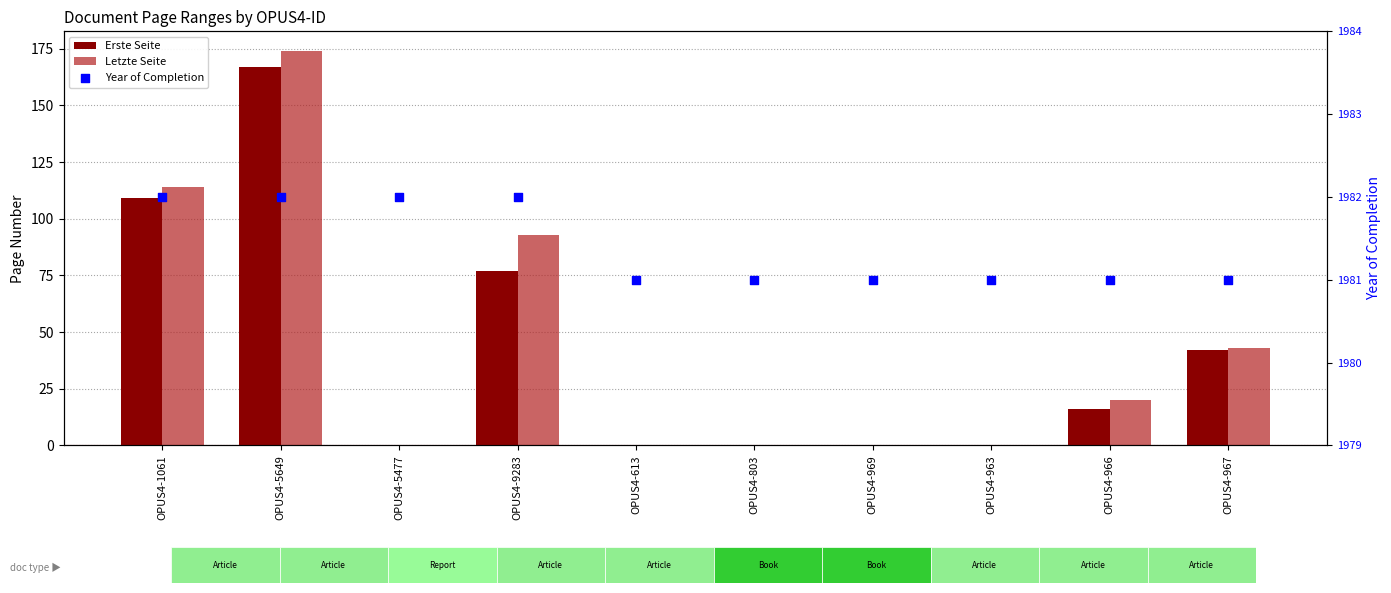

Which series reaches the minimum Y coordinate?

Erste Seite